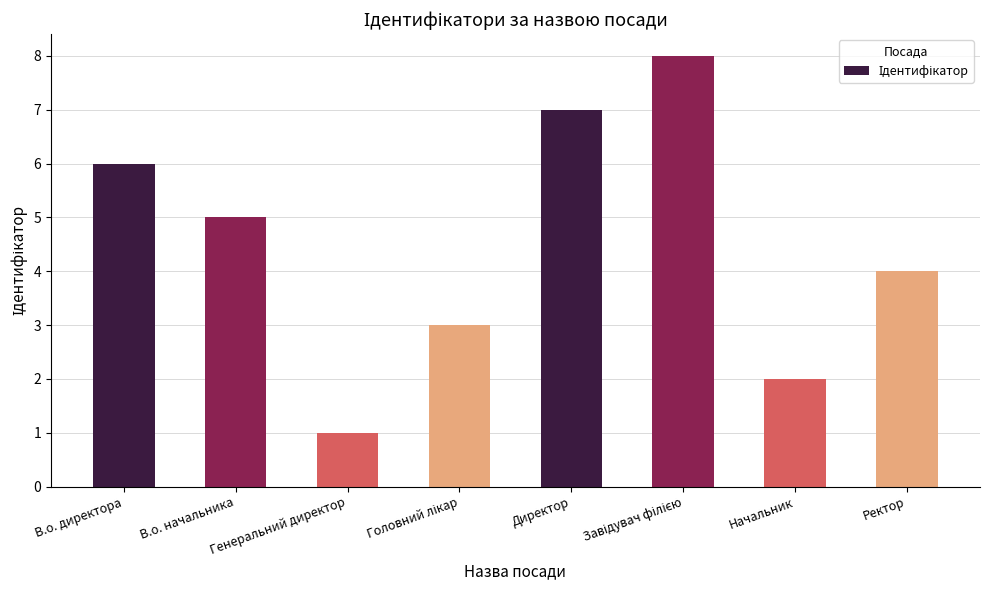

What is the difference between the maximum and minimum values?

7